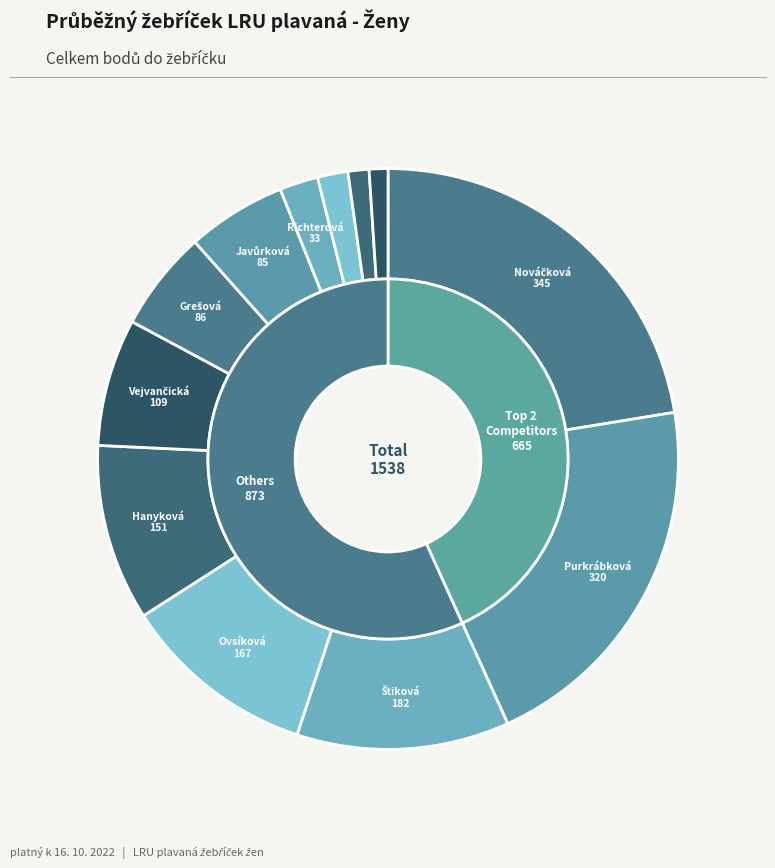

The Nováčková Markéta Ing. slice represents 22% of the pie. True or false?

True